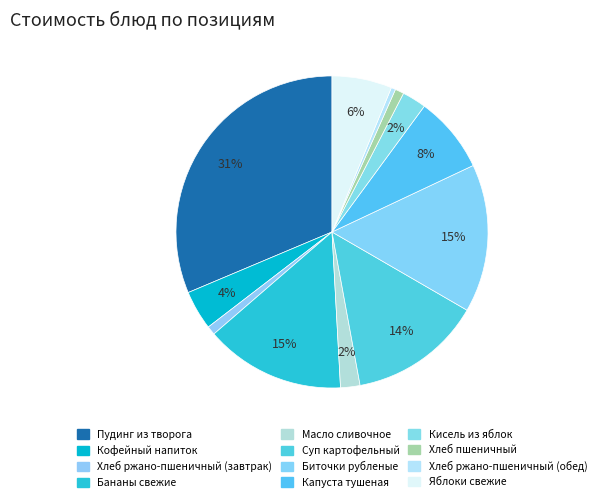

To the nearest percent, what percentage of the pie is Суп картофельный?

14%